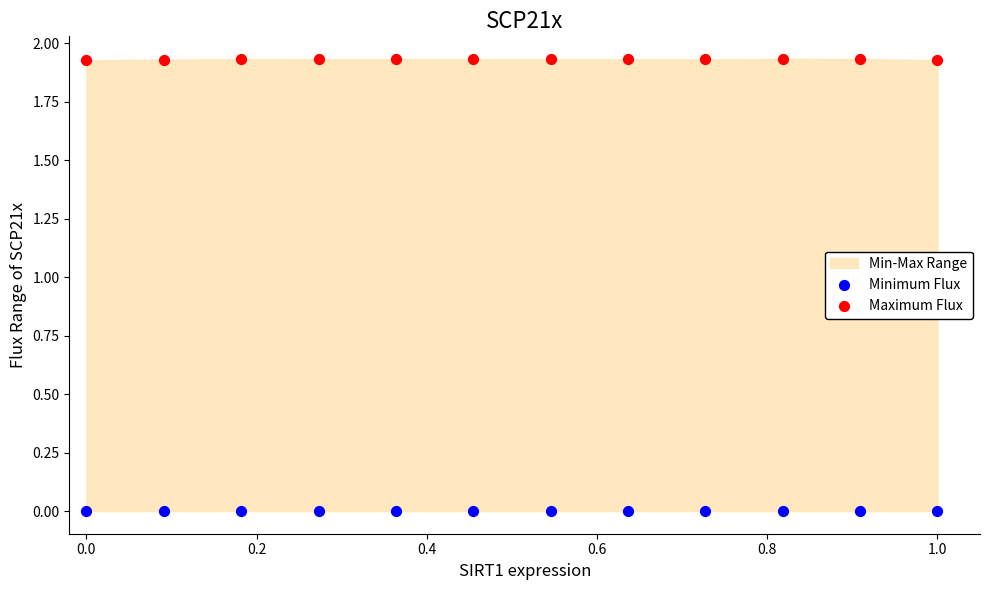

Which series contains the lowest Y value?

Minimum Flux